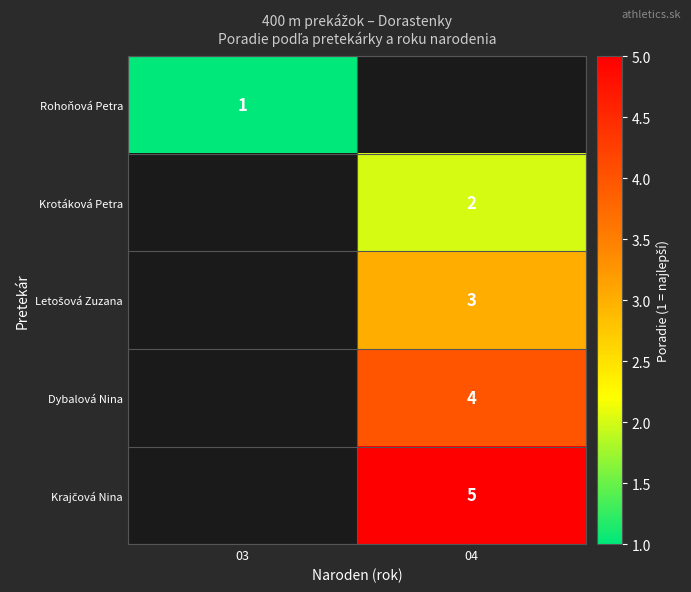

Which has a higher value, 03 or 04?

04